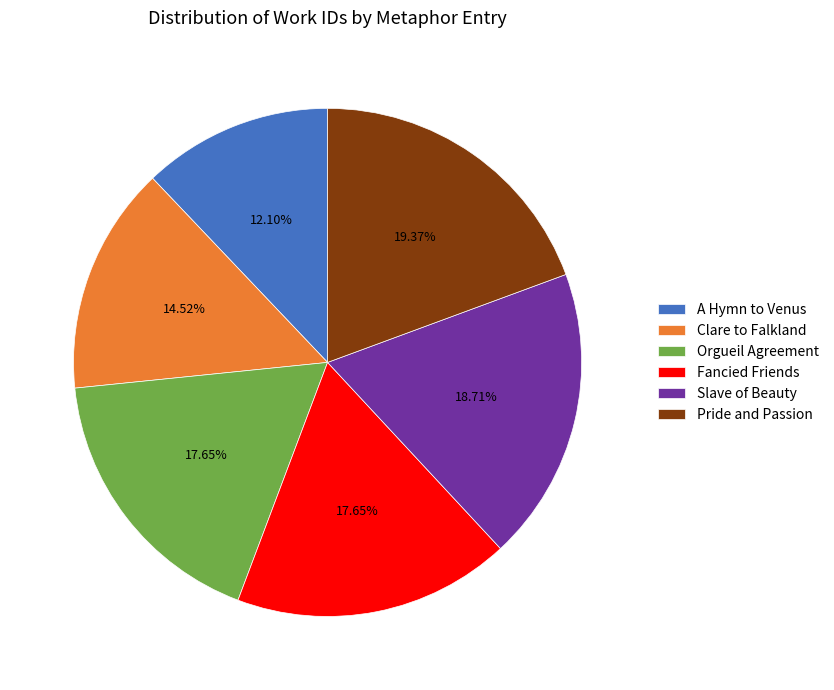

To the nearest percent, what is the difference between the largest and smallest slice percentages?

7%